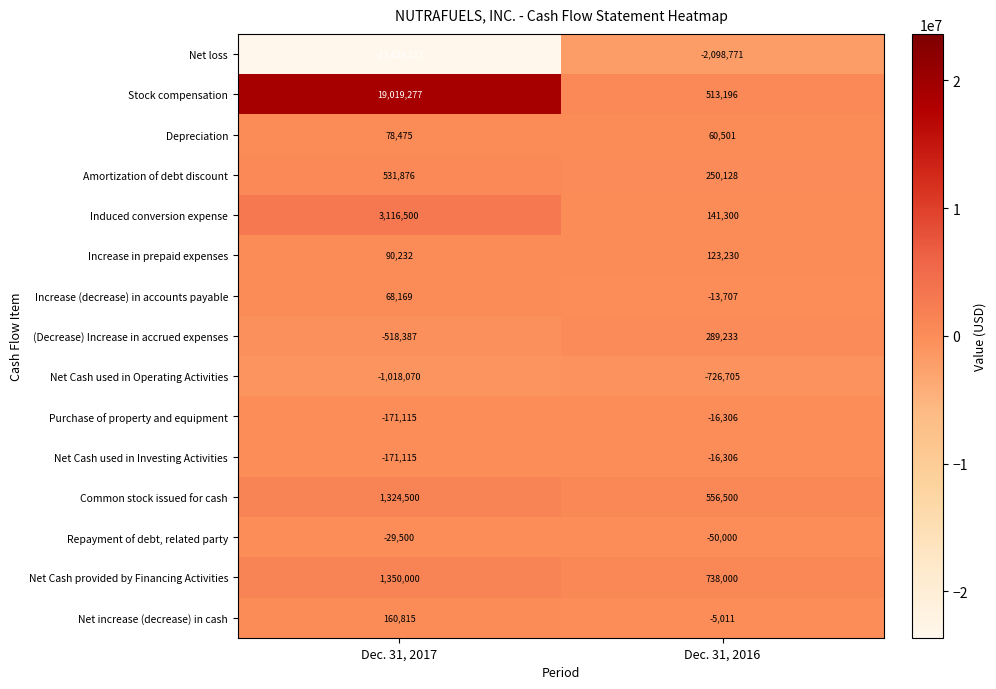

What is the smallest value displayed?

-23629117